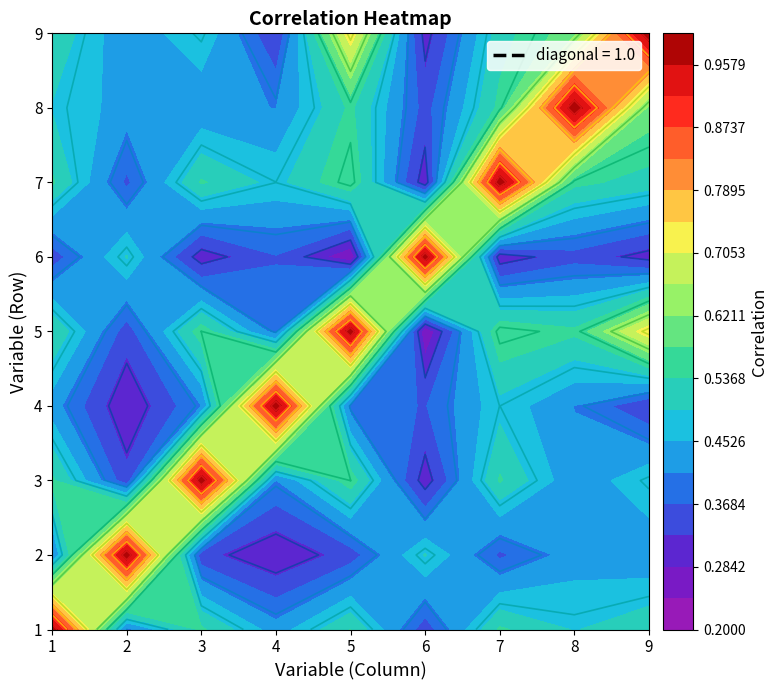

What is the difference between the maximum and minimum values in the 3 series?

0.7